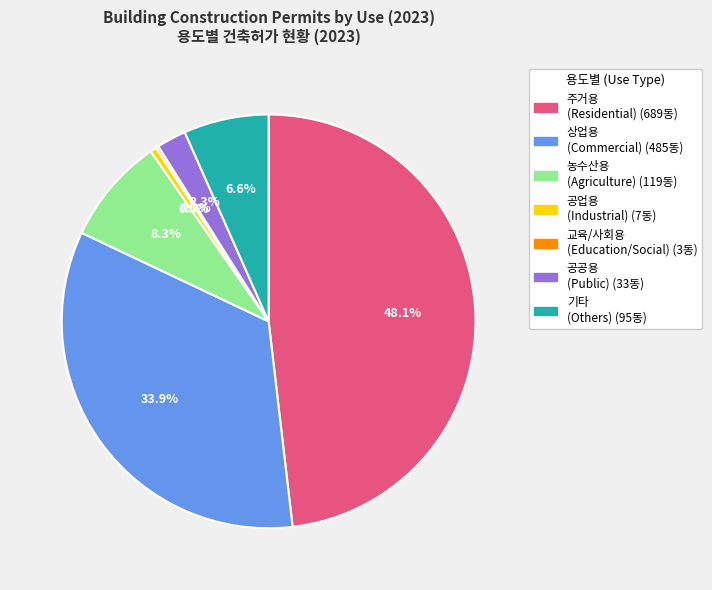

Which has a higher value, 기타 or 상업용?

상업용